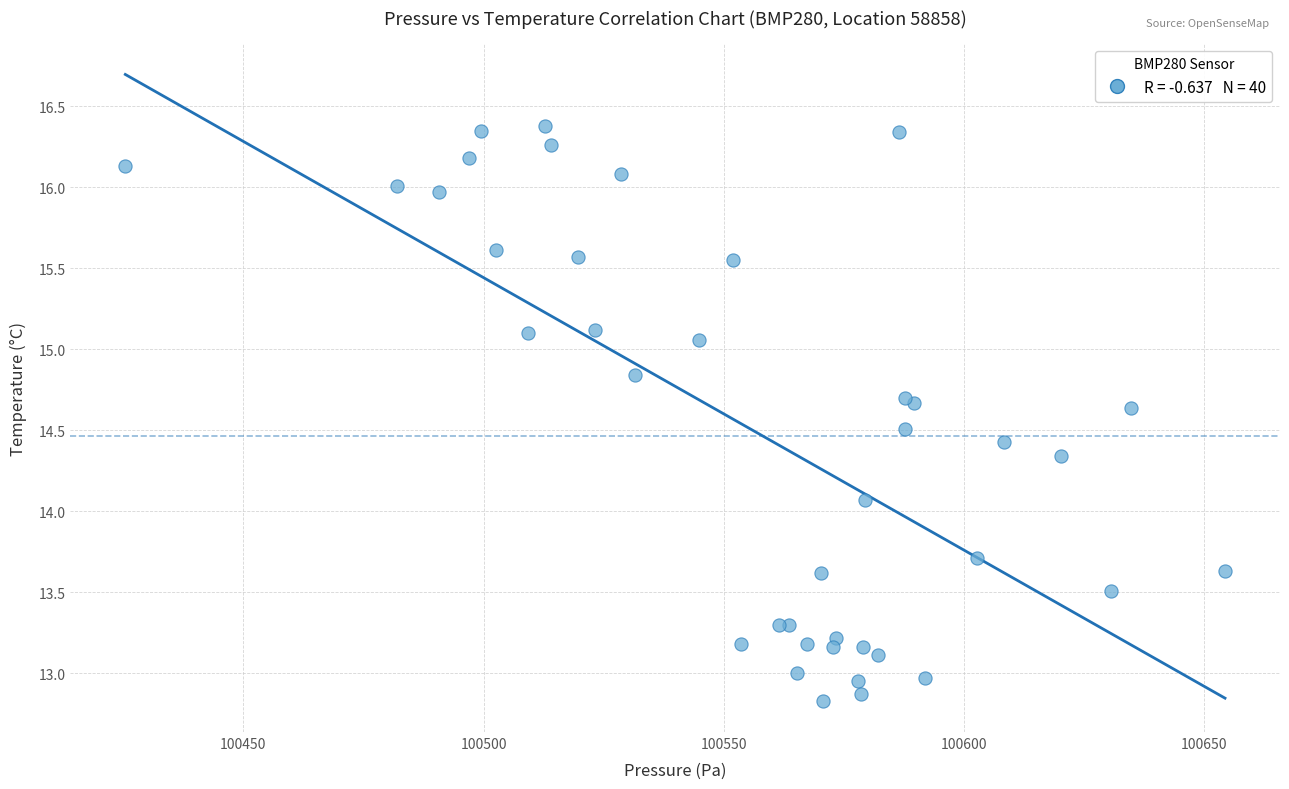

What Y value in the scatter plot is closest to 14?

14.1